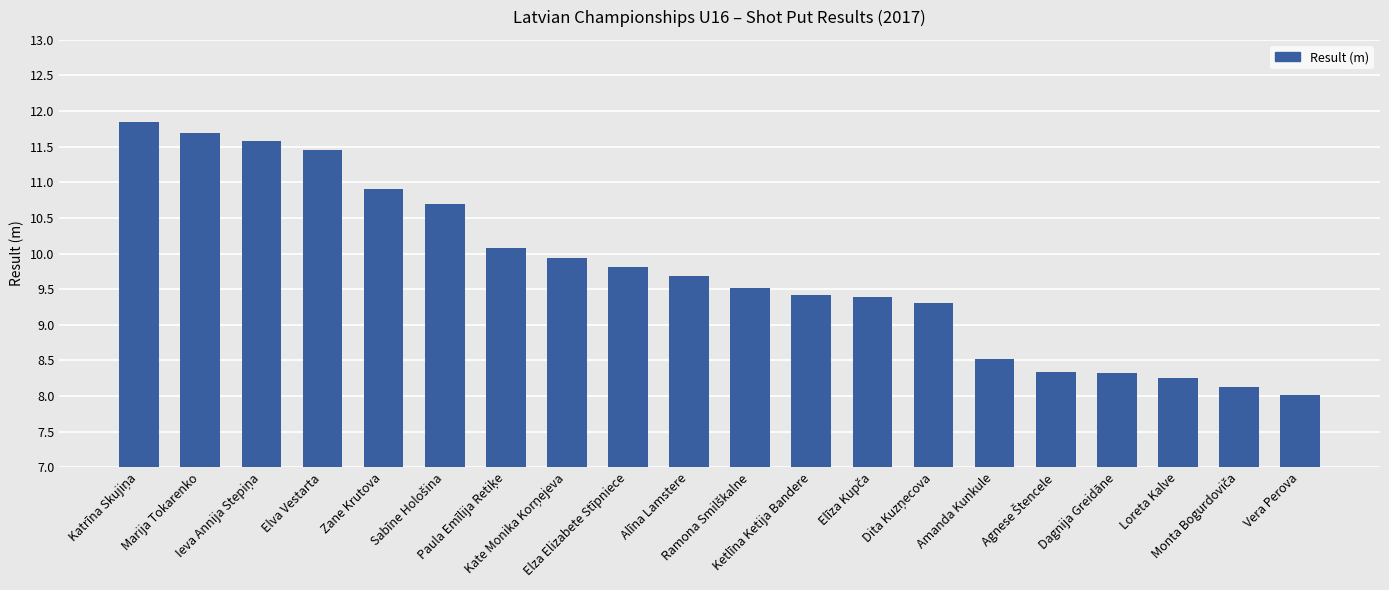

The chart shows a value of 2.7 at Amanda Kunkule. True or false?

False